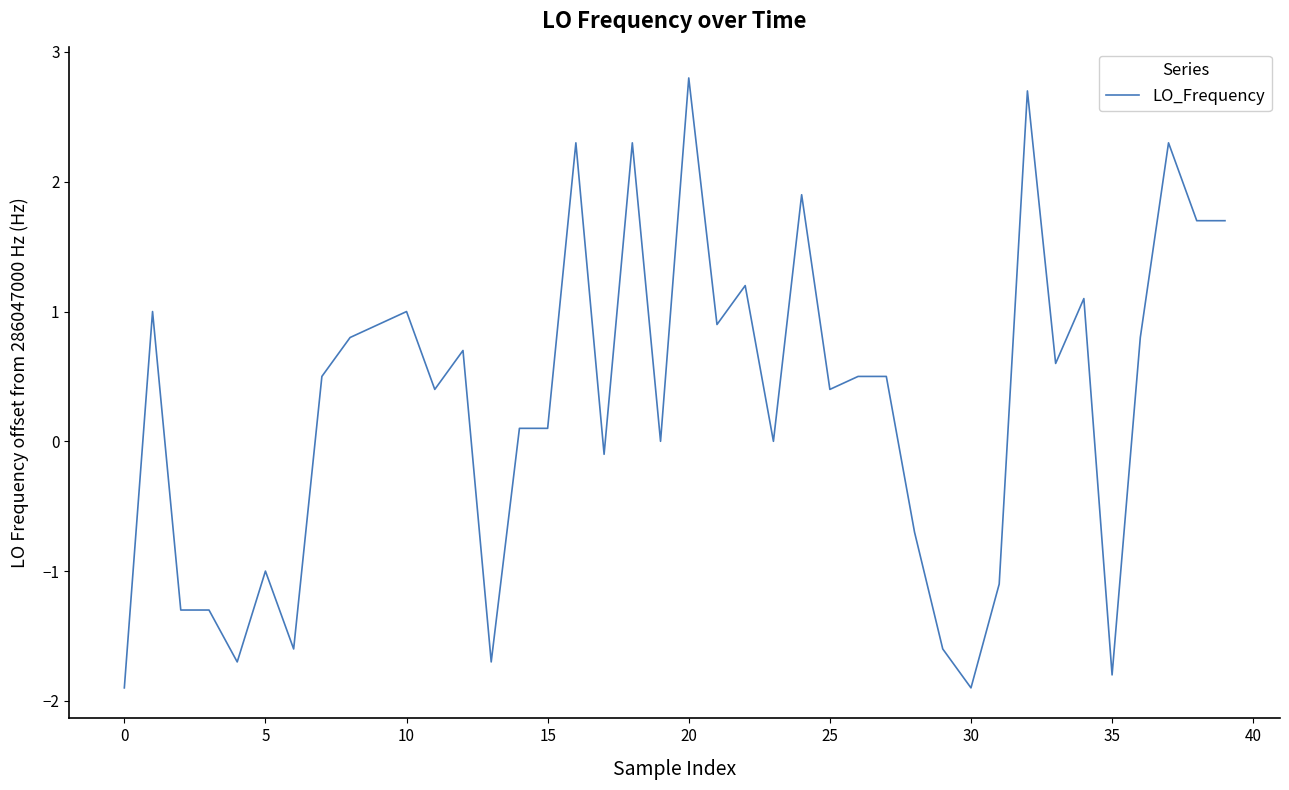

What is the greatest value displayed?

2.8